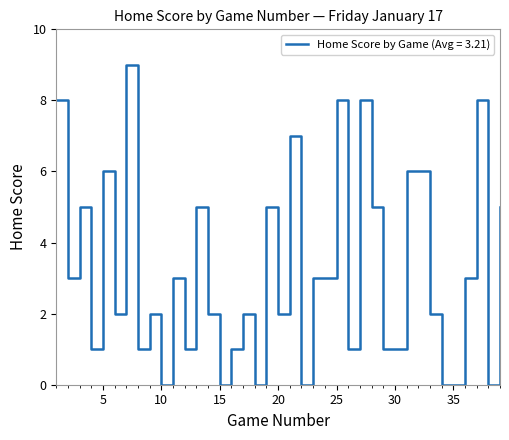

What is the difference between the maximum and minimum values?

9